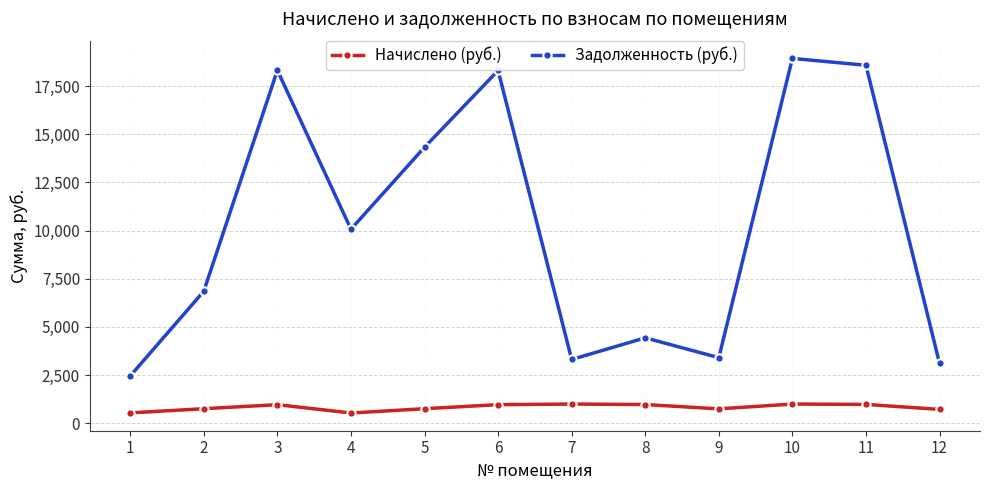

How many lines are shown in the chart?

2